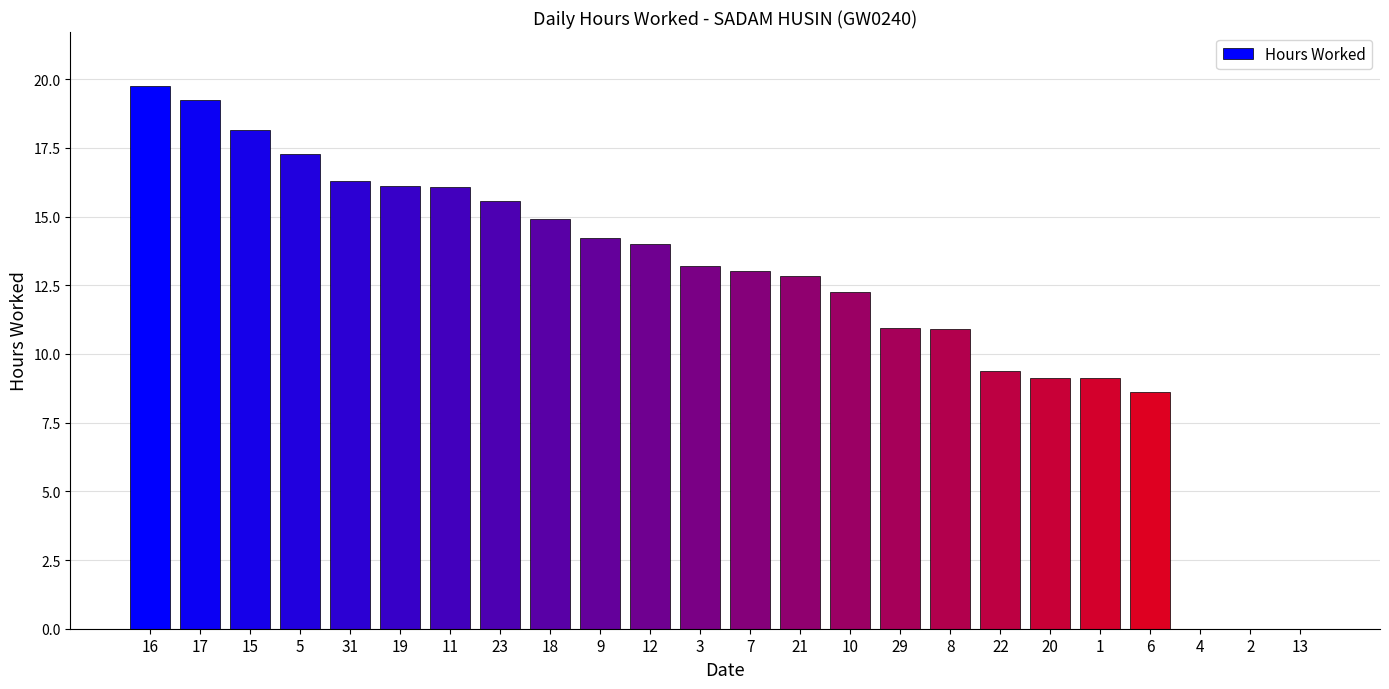

Which label corresponds to the largest value in the chart?

16